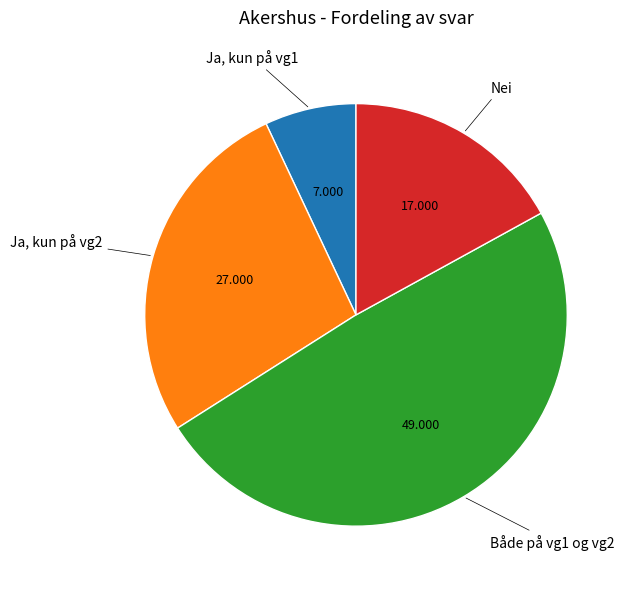

Does any single category account for the majority?

No